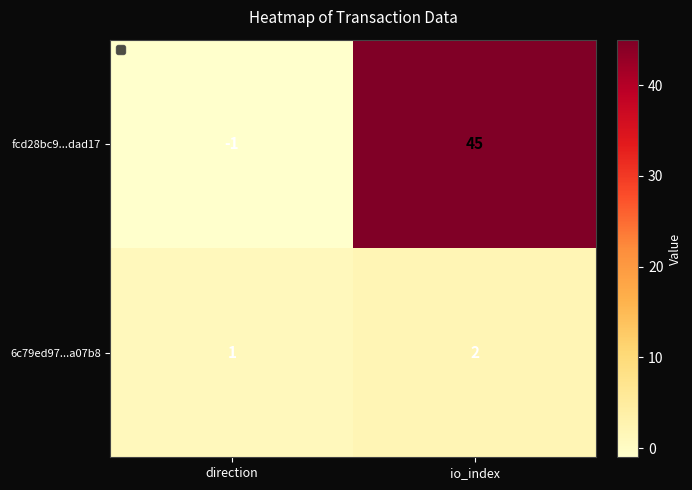

What is the sum of the fcd28bc9...dad17 values at io_index and direction?

44